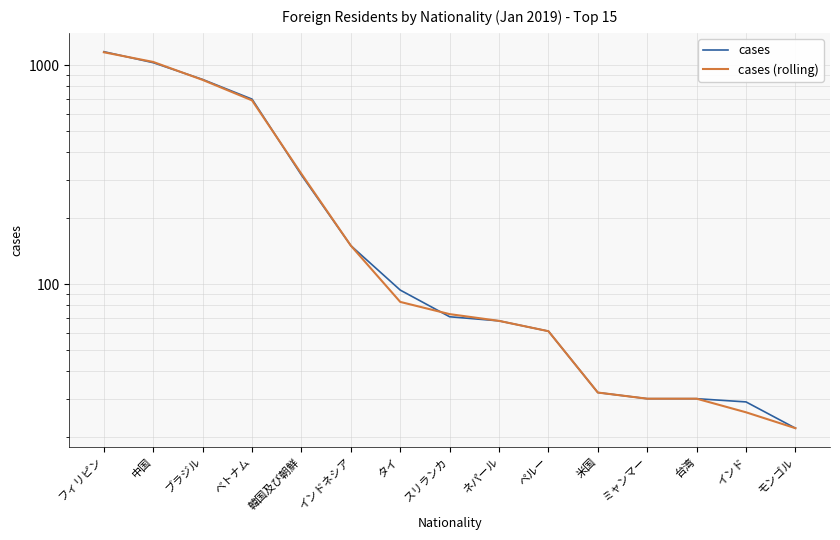

How many lines are shown in the chart?

2